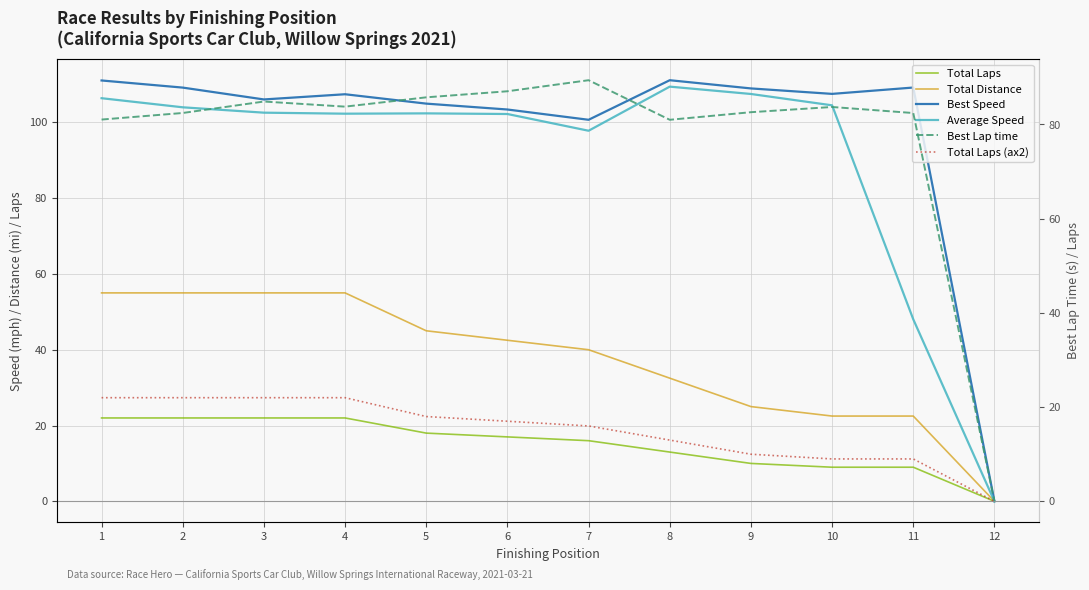

At how many categories does at least one series exceed 70?

11